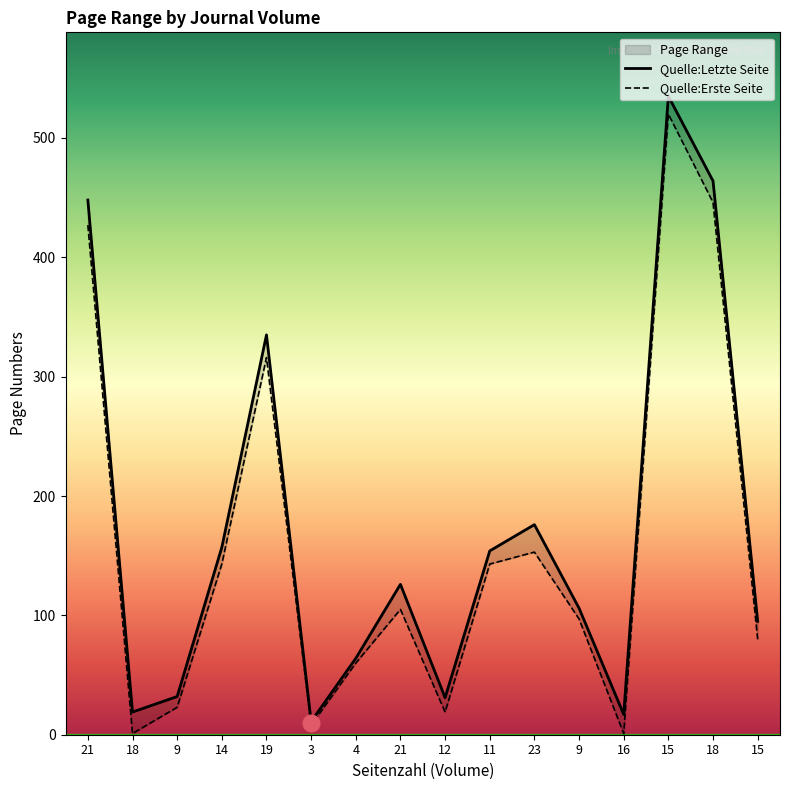

In Quelle:Erste Seite, how many points are higher than both neighbors (excluding endpoints)?

4